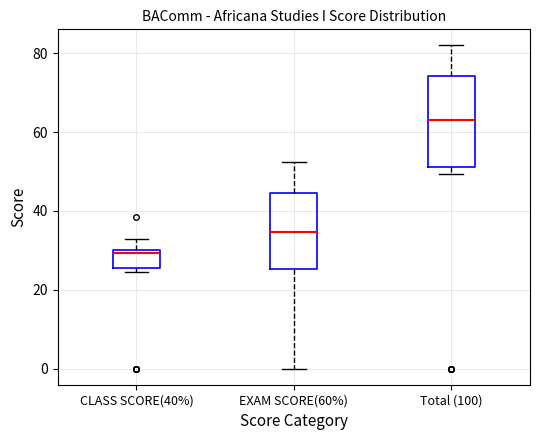

Reading left to right, transcribe this box plot: for each box, give where its median line is, the range the box spans, and where its two whiskers end, as read against the y-axis. The values are not printed on the chart, so give them approximately, as read against the axis.

CLASS SCORE(40%): median 30 (just below the box's upper edge), box 26 to 30, whiskers 24 to 34
EXAM SCORE(60%): median 34, box 26 to 44, whiskers 0 to 52
Total (100): median 64, box 52 to 74, whiskers 50 to 82